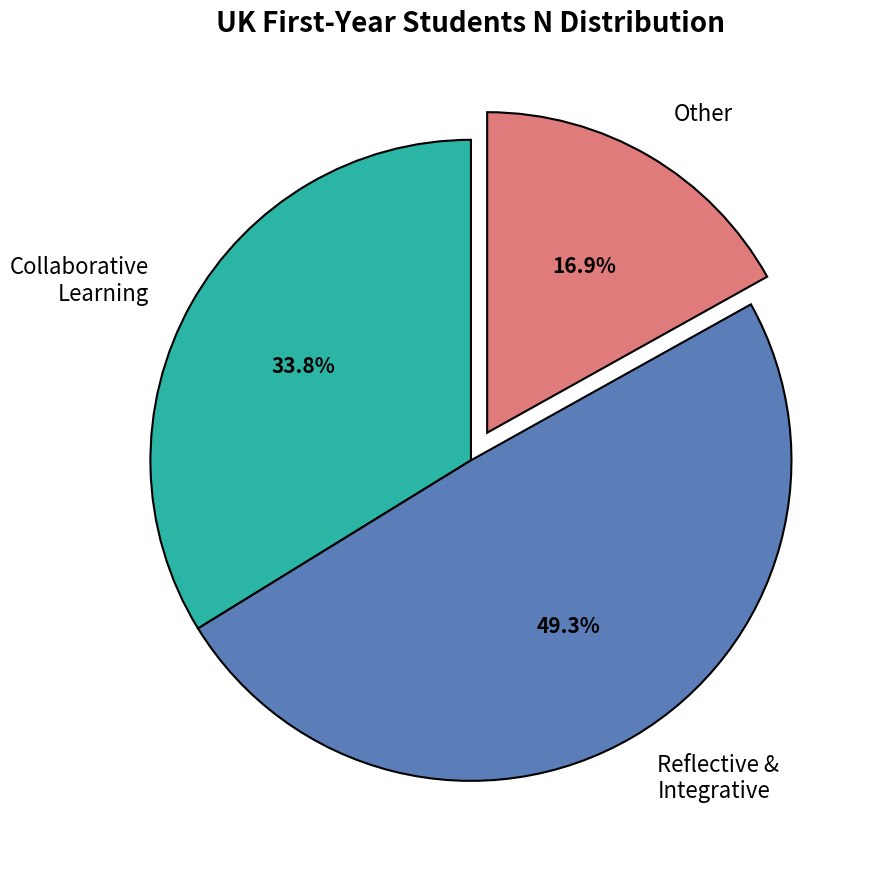

Which slice is the smallest?

Other